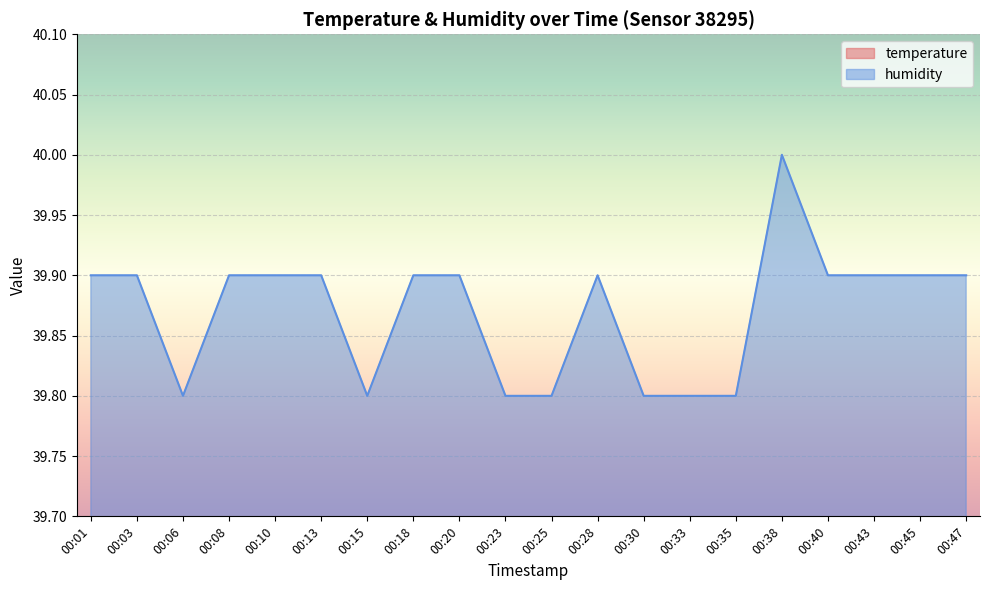

True or false: temperature has more than 2 interior local peaks.

False